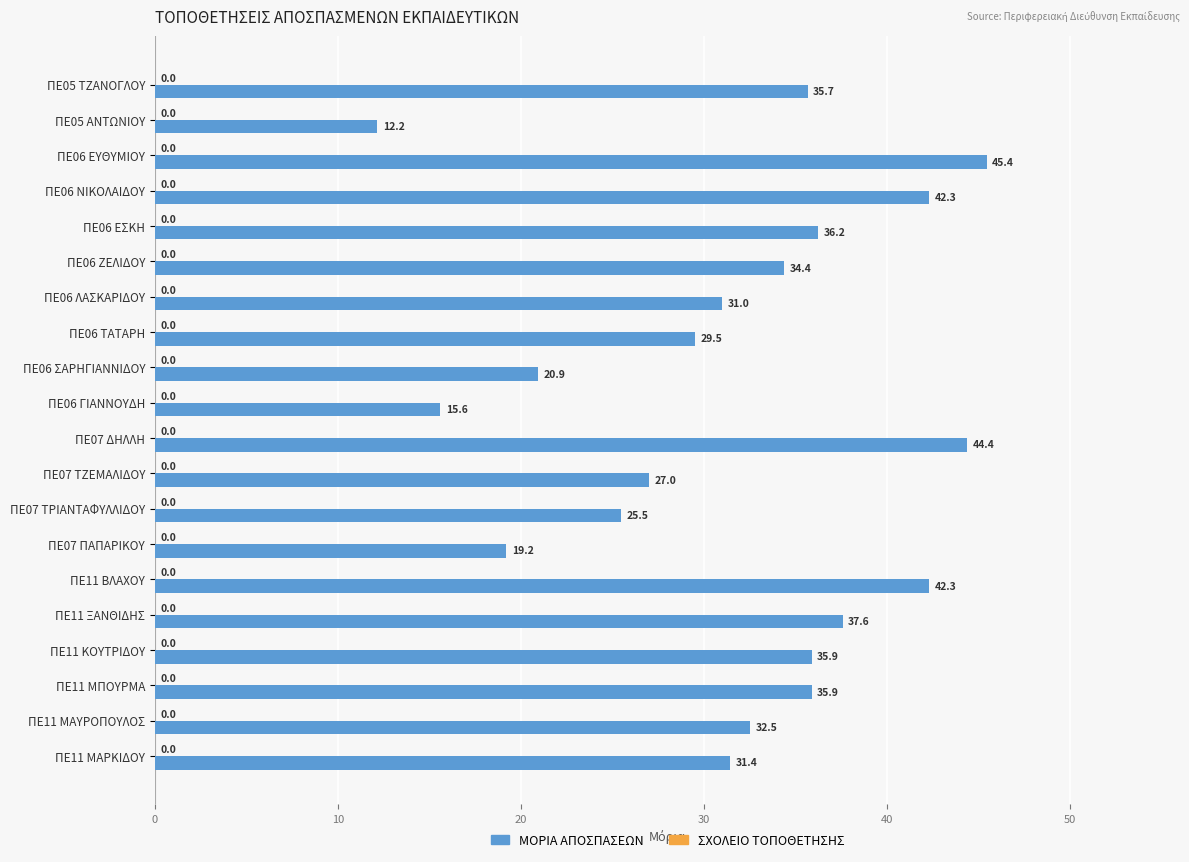

How many bars are there in total?

20